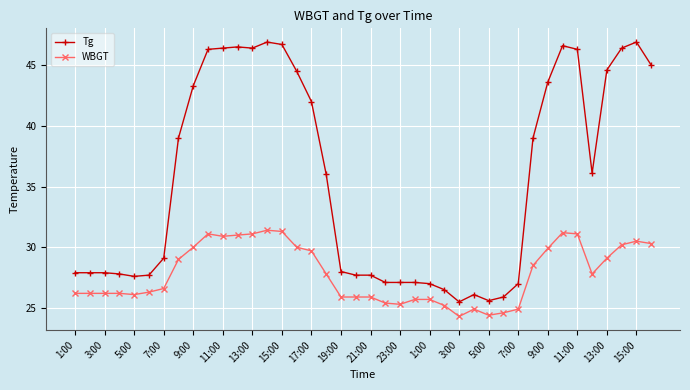

What is the lowest value of the WBGT series?

24.3